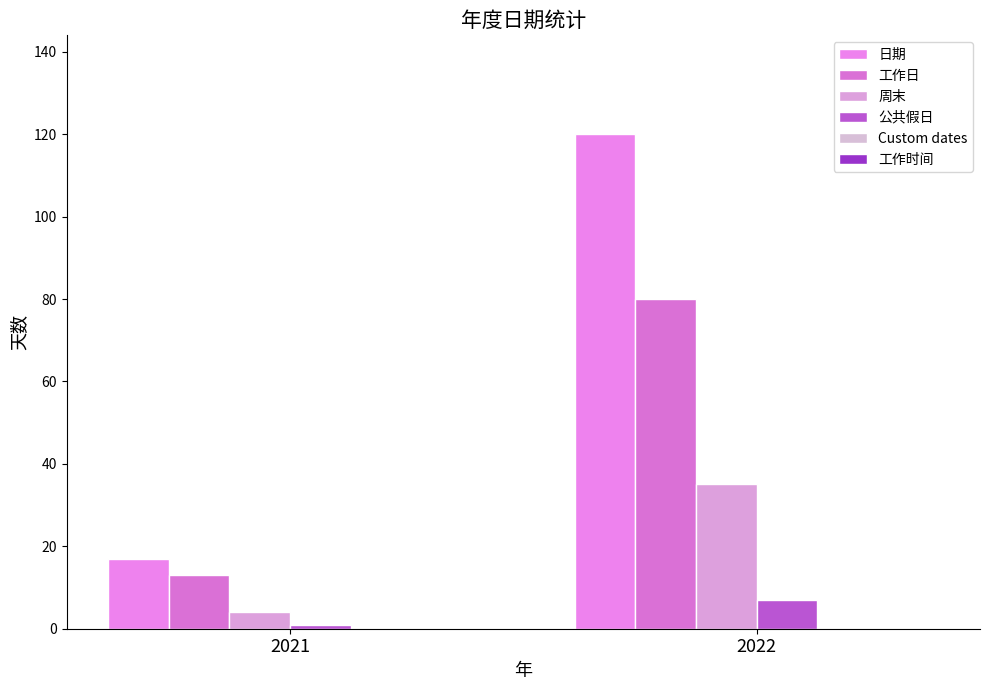

Rank the categories by 日期 value from highest to lowest.

2022, 2021